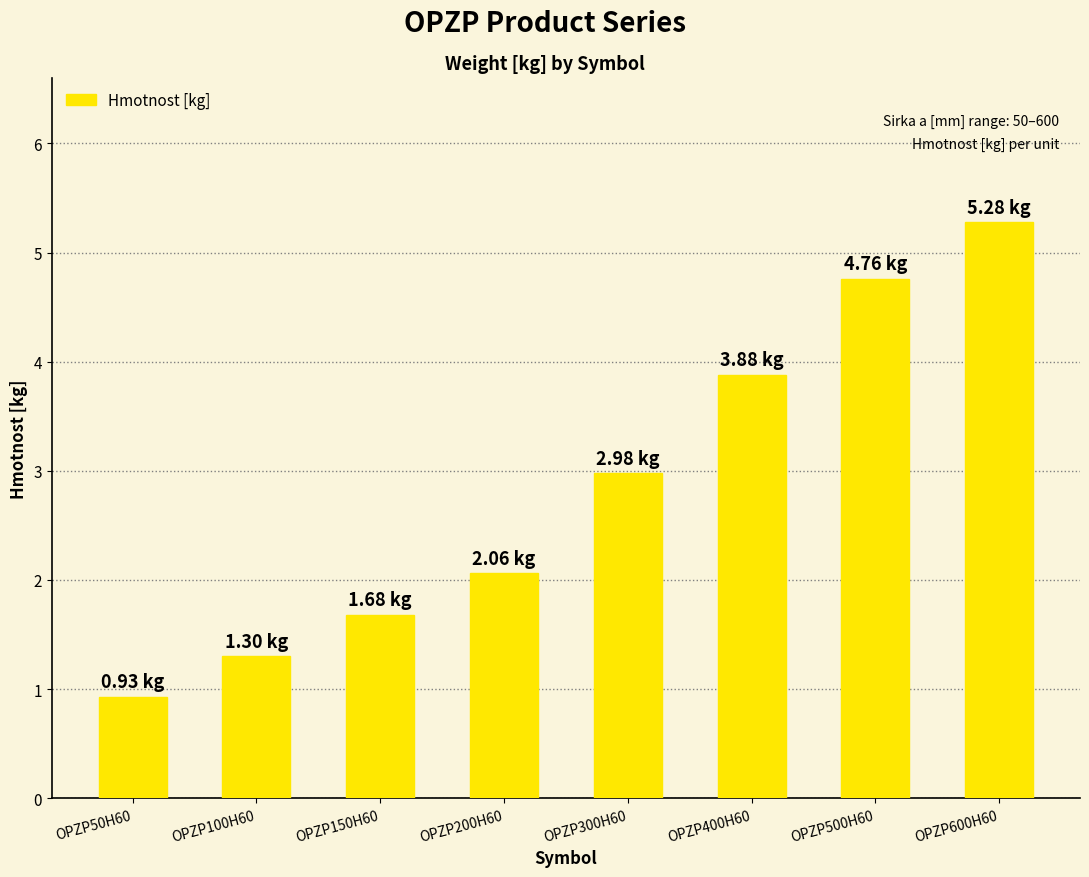

List the labels in order of value, smallest first.

OPZP50H60, OPZP100H60, OPZP150H60, OPZP200H60, OPZP300H60, OPZP400H60, OPZP500H60, OPZP600H60